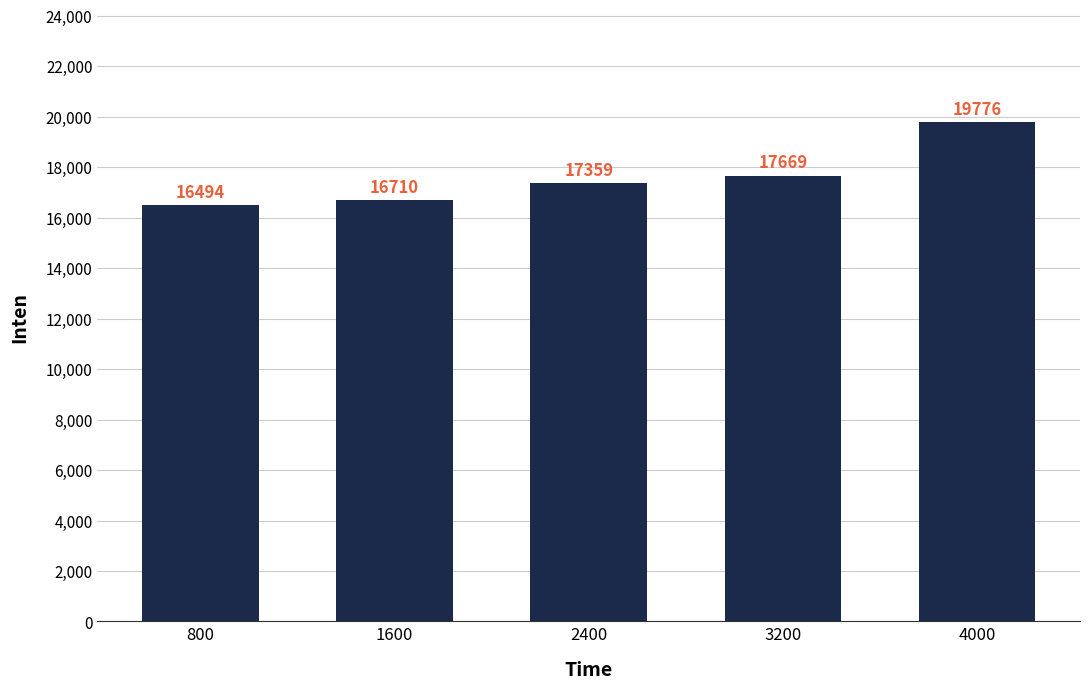

Which has a higher value, 3200 or 1600?

3200